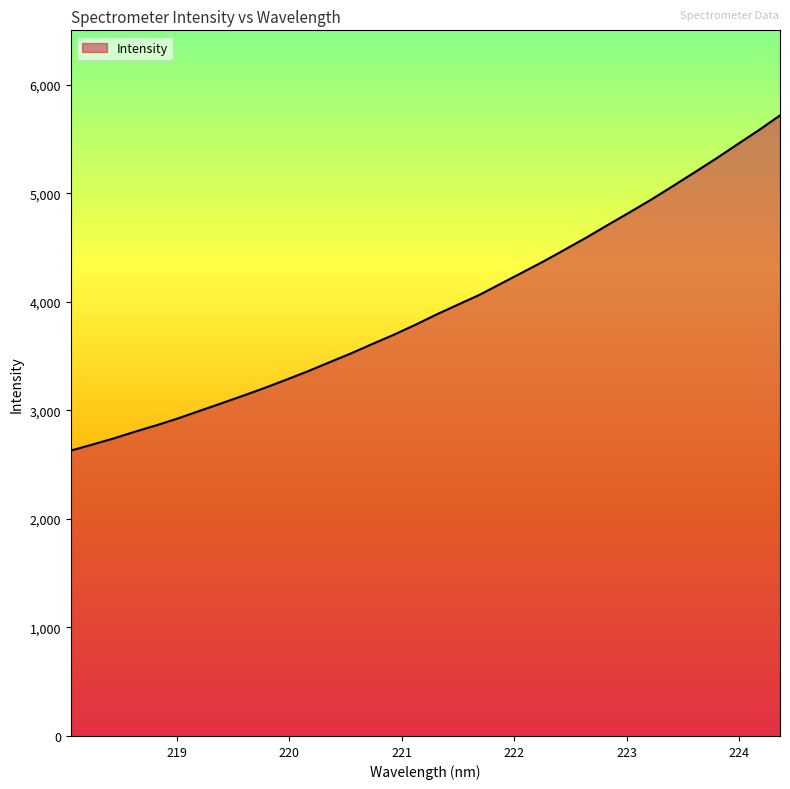

What is the smallest value displayed?

2629.1